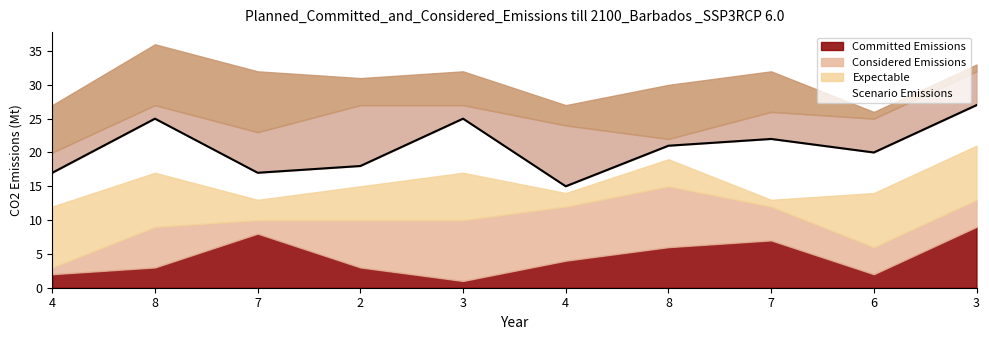

What is the sum of the values at 3 and 7?

44